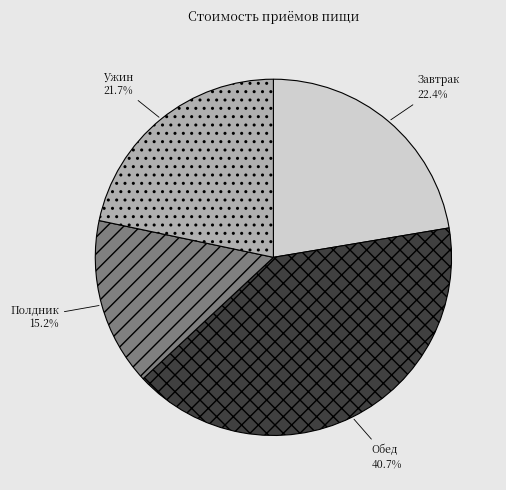

To the nearest percent, what percentage of the pie is Ужин?

22%